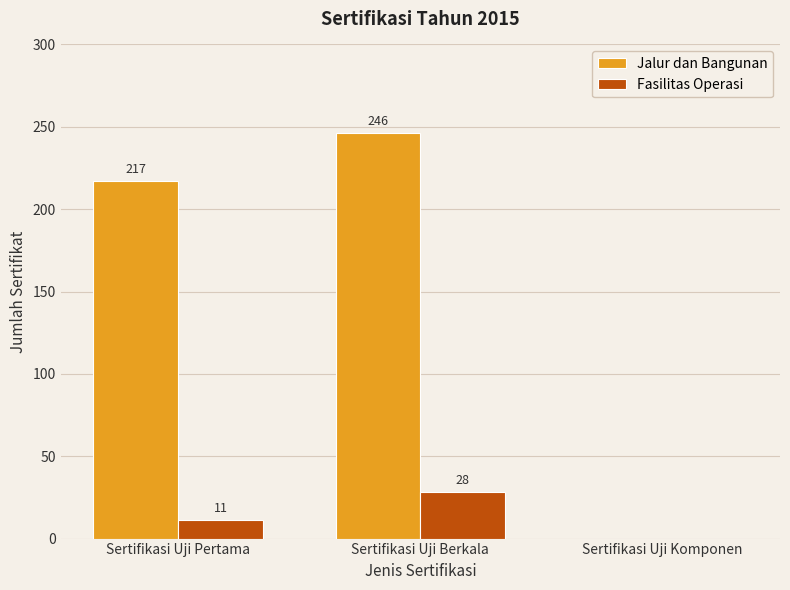

At which label is Fasilitas Operasi closest to 14?

Sertifikasi Uji Pertama